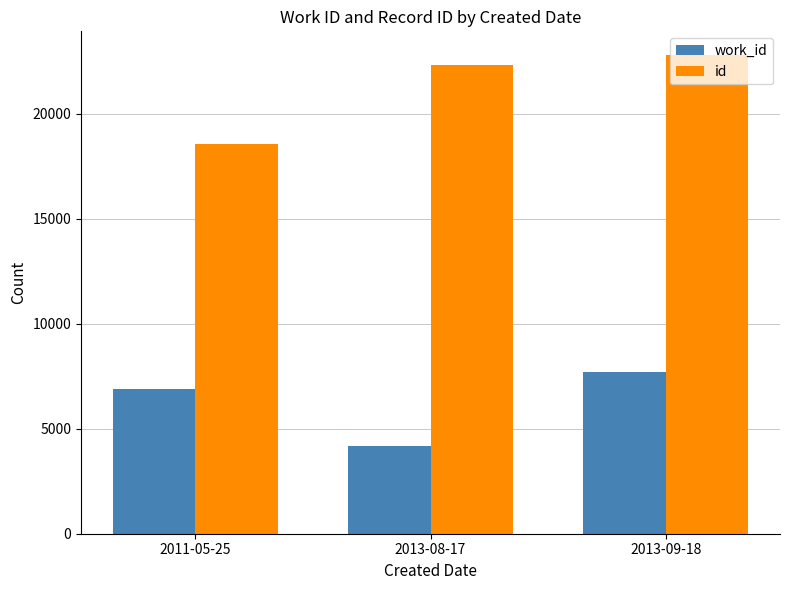

Is the value of work_id at 2013-09-18 greater than the value of id at 2013-09-18?

No